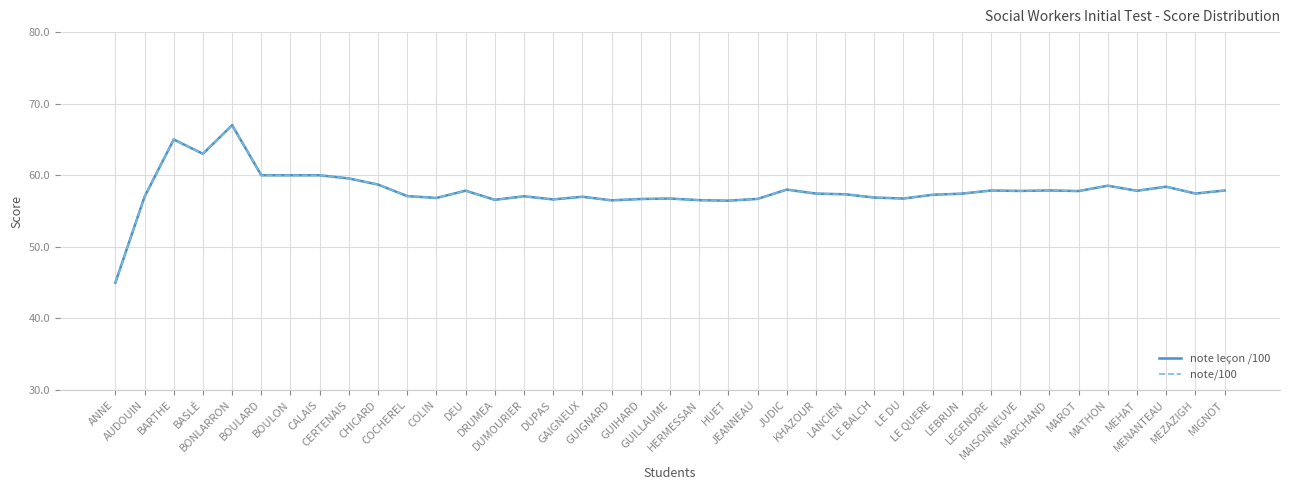

True or false: note leçon /100 and note/100 intersect in this chart.

False